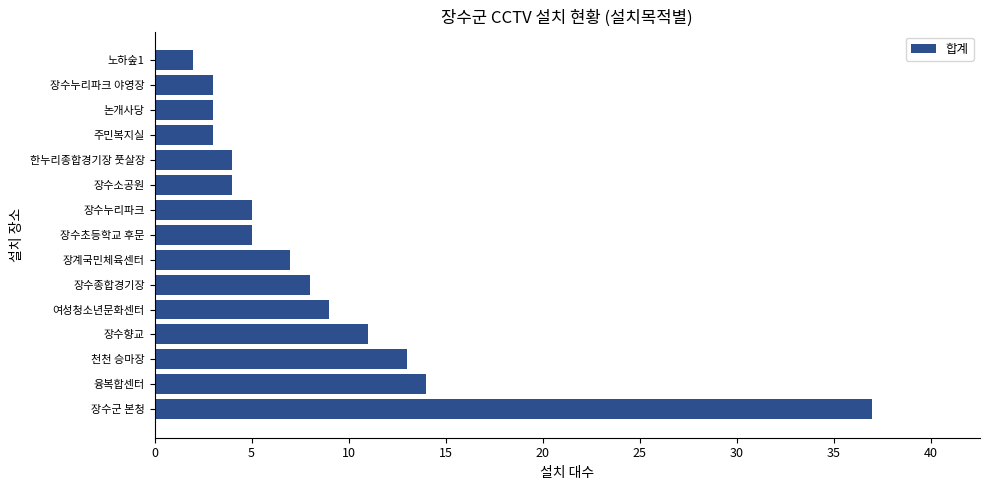

Reading top to bottom, list all the values displayed in this chart.

2	3	3	3	4	4	5	5	7	8	9	11	13	14	37